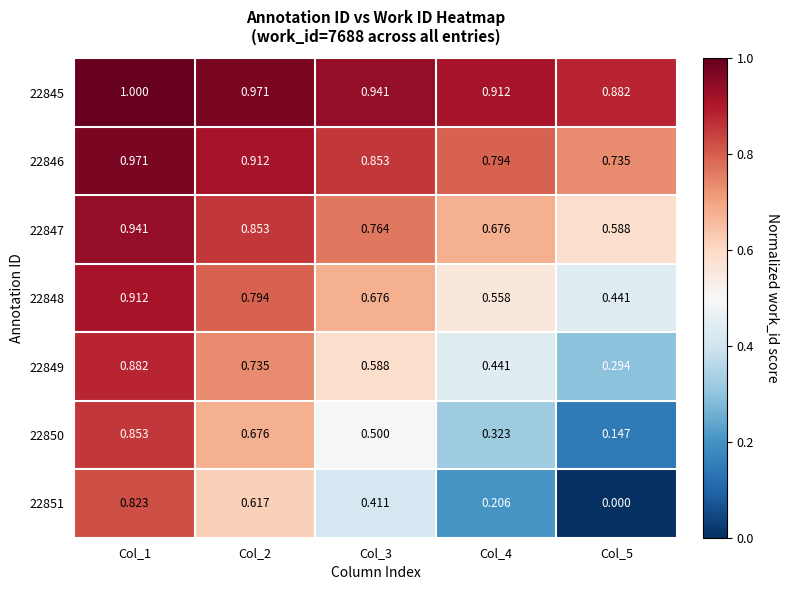

Is the value of 22846 at Col_5 greater than the value of 22845 at Col_1?

No